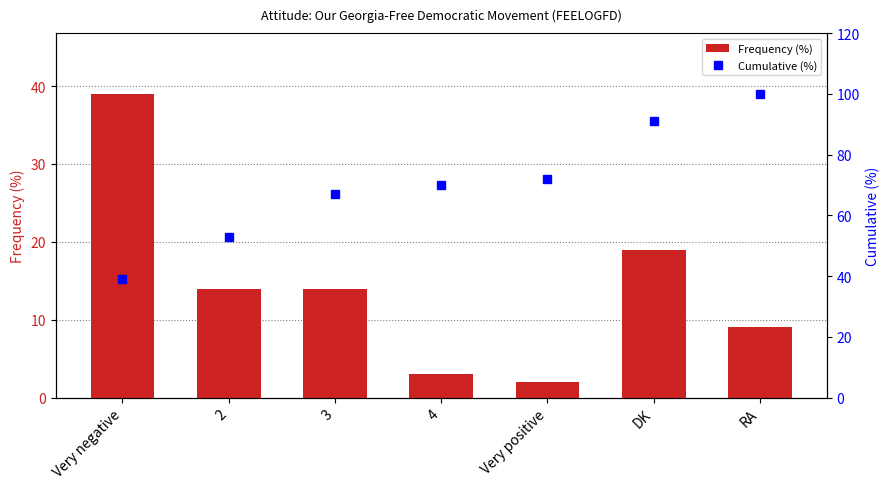

At which category is the sum across all series the highest?

DK